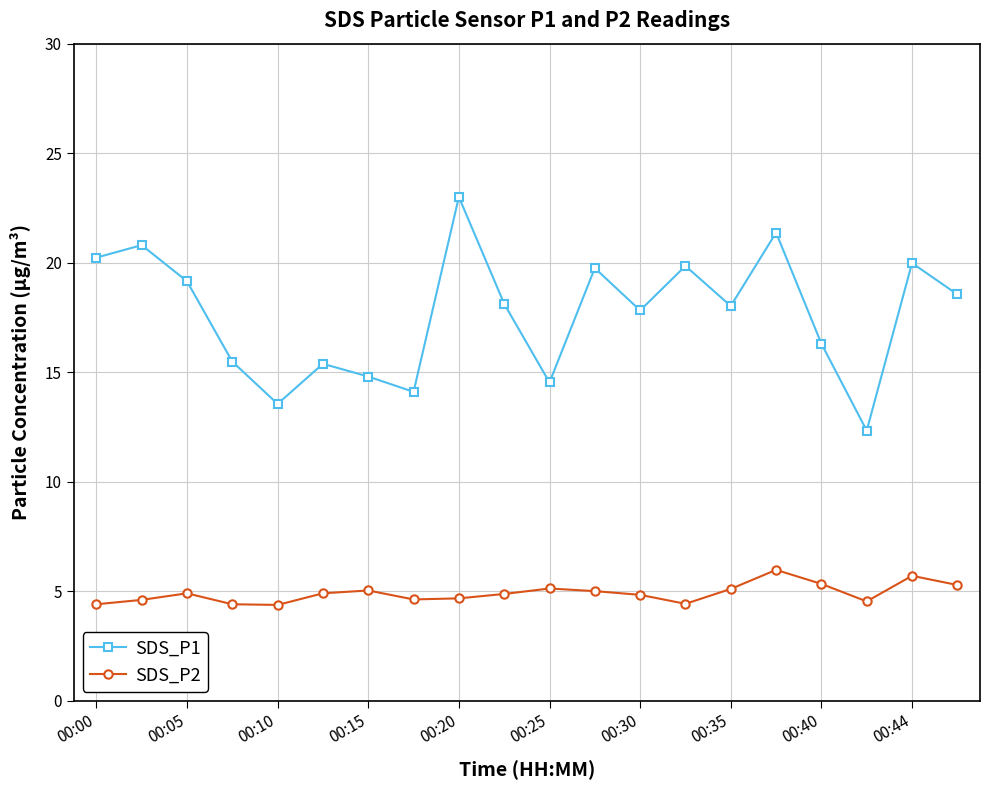

What are all the series names shown in the legend?

SDS_P1, SDS_P2